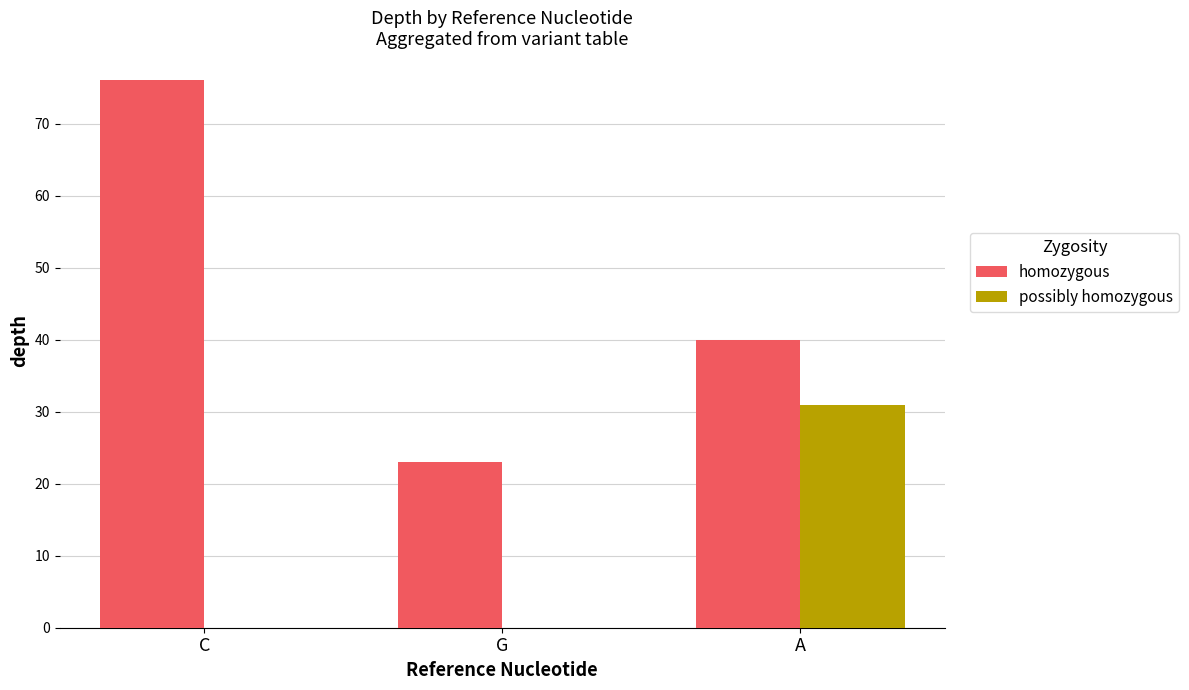

What is the spread (max minus min) of values at G?

23